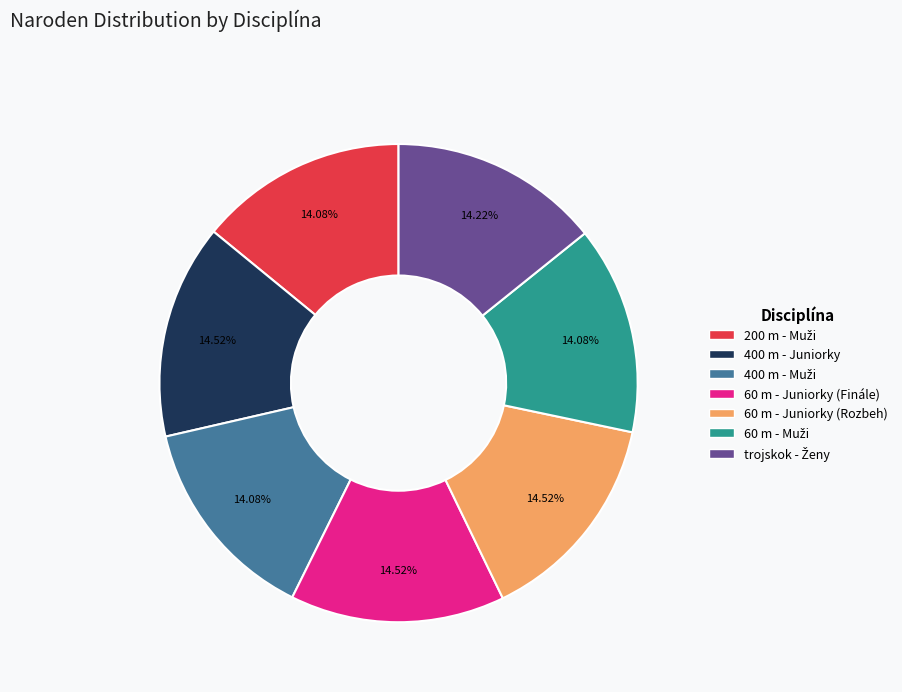

Combined, do 60 m - Juniorky (Rozbeh) and 400 m - Juniorky account for over 50%?

No